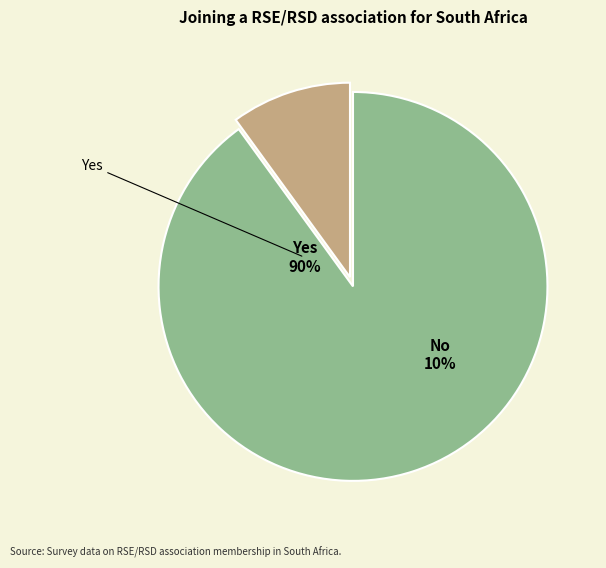

Which slice is the smallest?

No